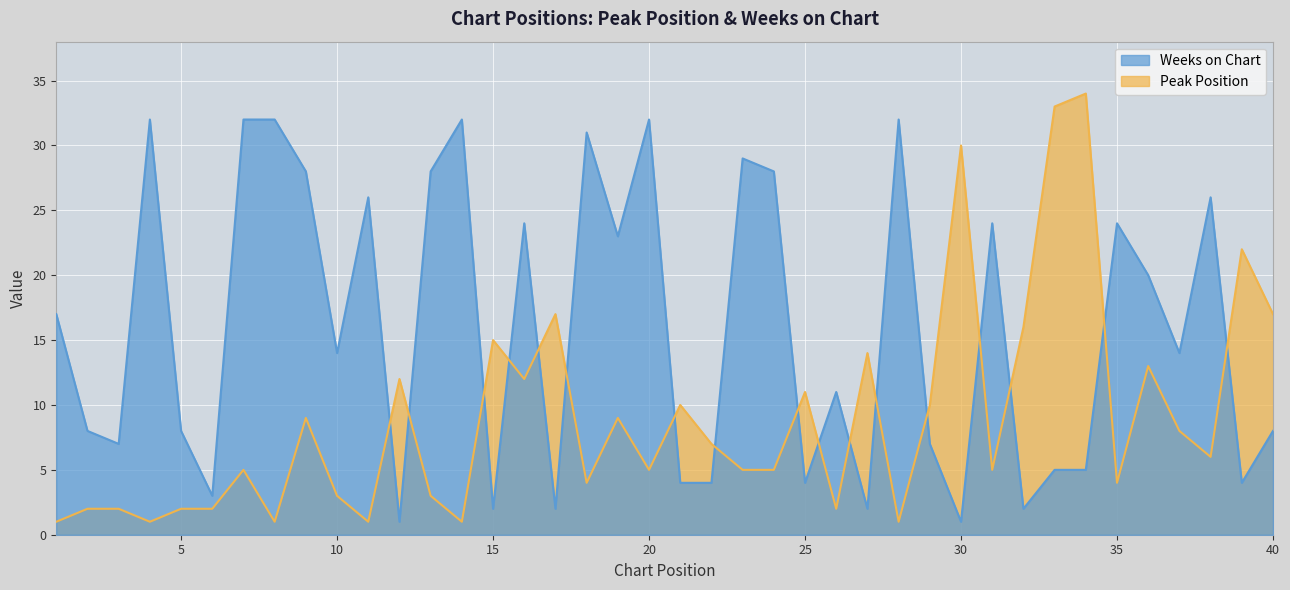

The value of Weeks on Chart at 3 is 7. True or false?

True